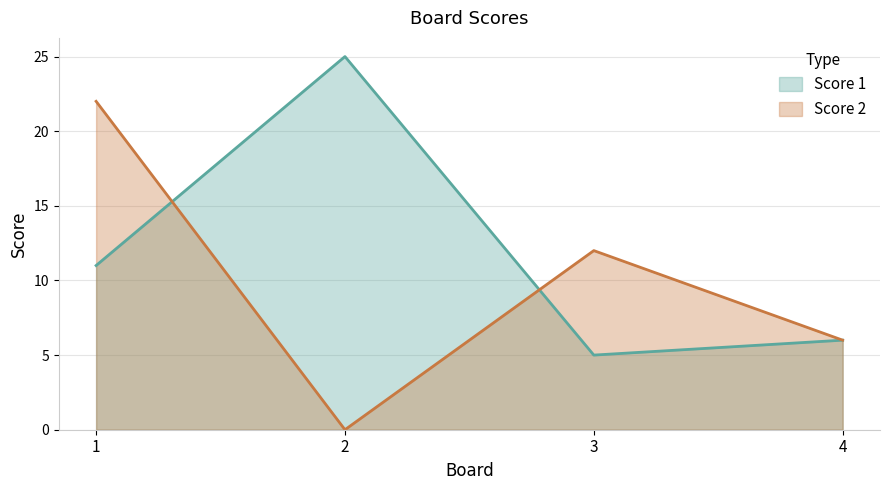

How many lines are shown in the chart?

2